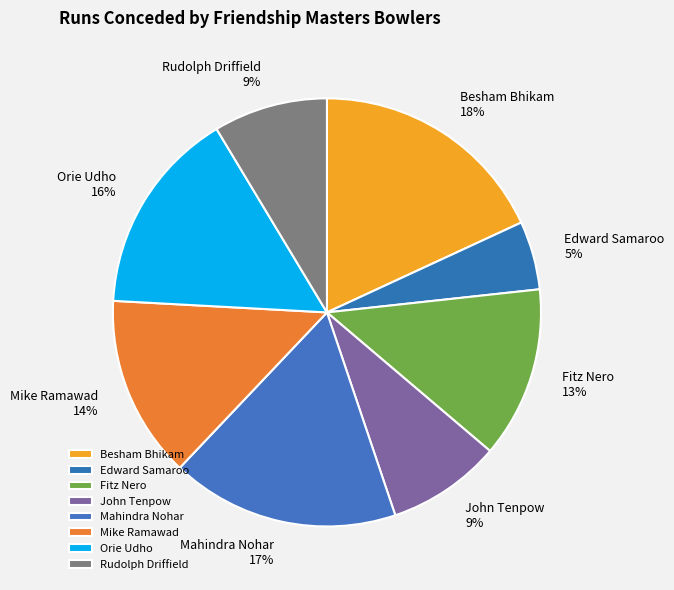

Is the sum of John Tenpow and Besham Bhikam greater than half?

No